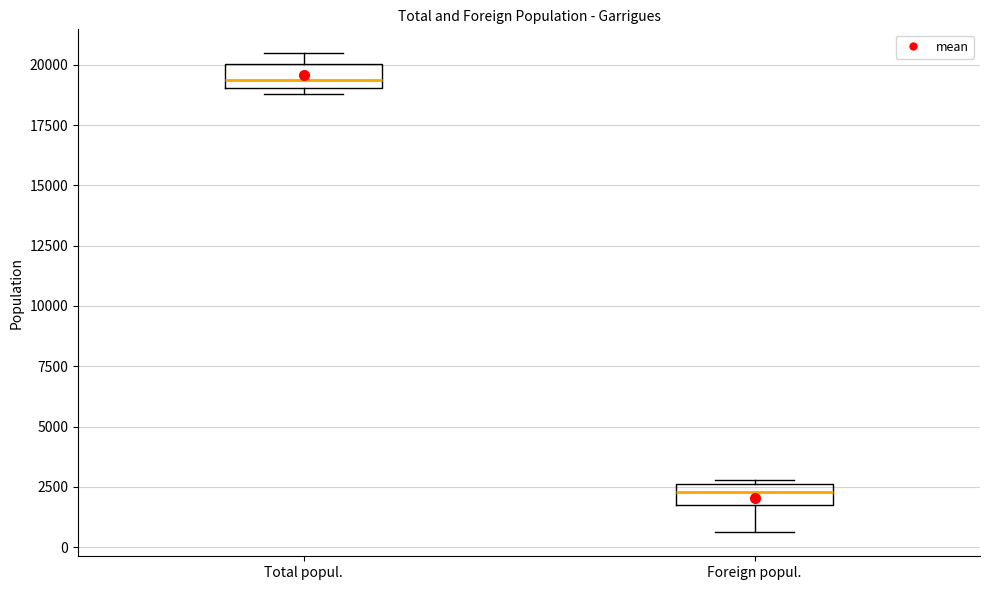

Reading left to right, transcribe this box plot: for each box, give where its median line is, the range the box spans, and where its two whiskers end, as read against the y-axis. The values are not printed on the chart, so give them approximately, as read against the axis.

Total popul.: median 19500, box 19000 to 20000, whiskers 19000 (just below the box's lower edge) to 20500
Foreign popul.: median 2500 (inside the box), box 1500 to 2500, whiskers 500 to 3000